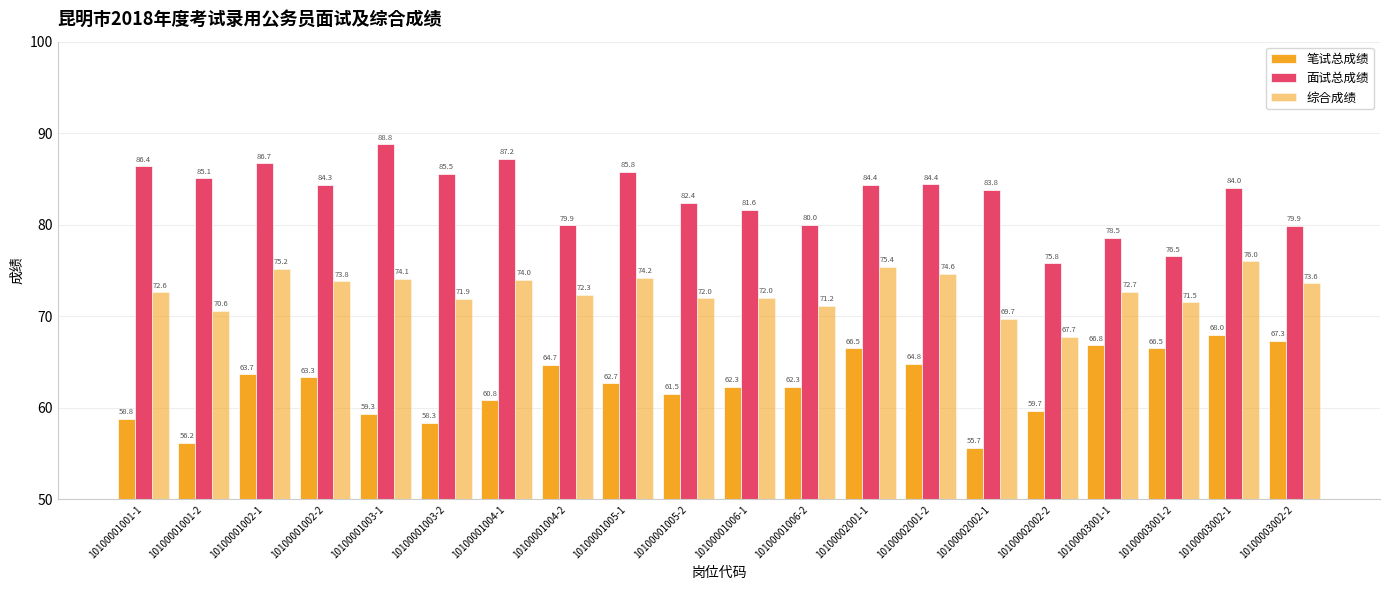

What is the label of the 14th bar from the left?

10100002001-2